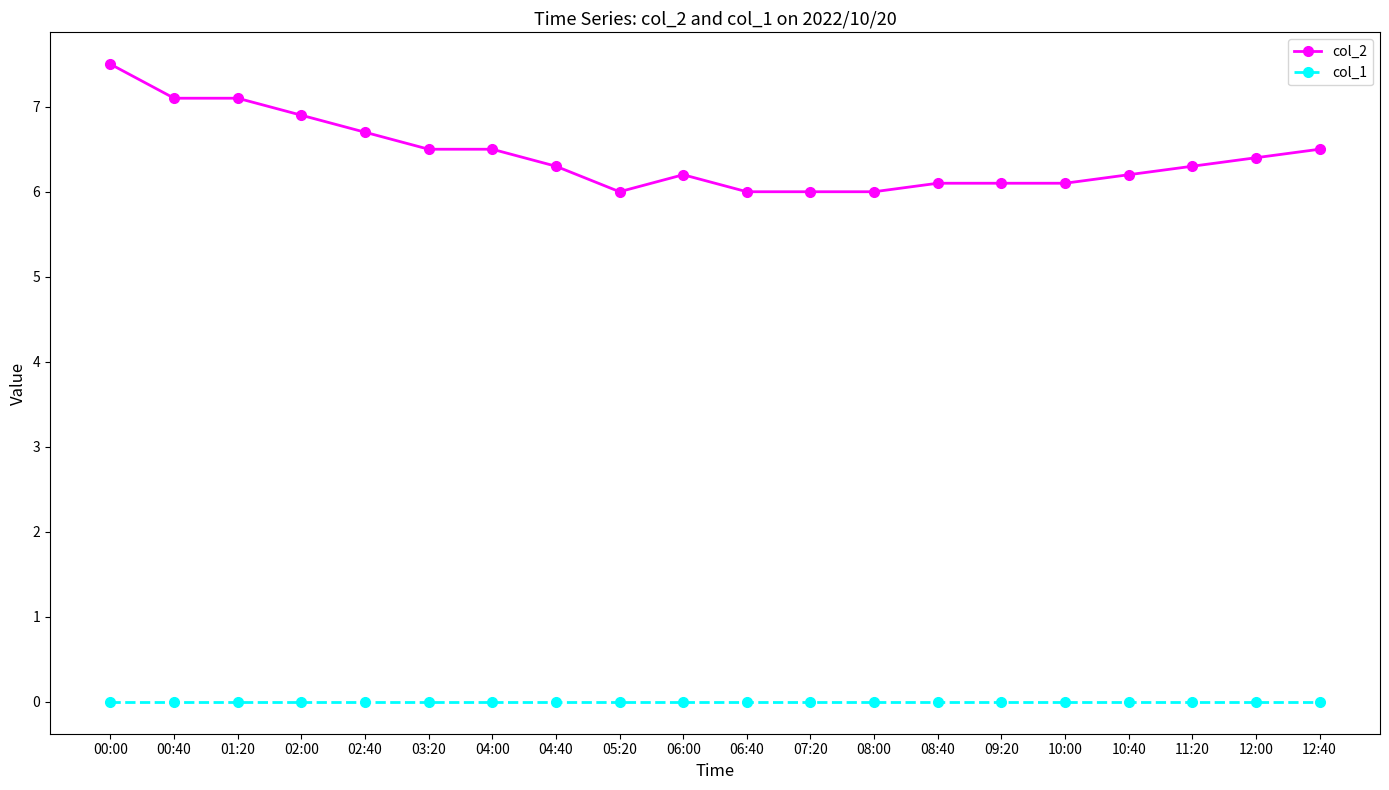

Which series has the largest total across all categories?

col_2